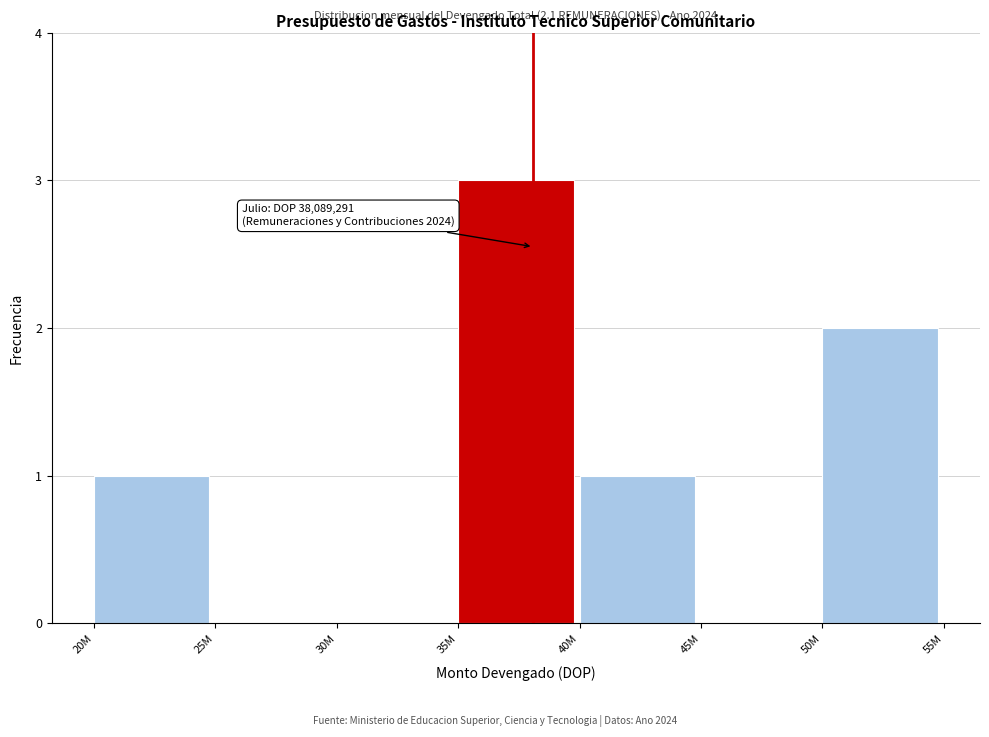

Reading right to left, transcribe all the data shown in this chart.

50M=2	45M=0	40M=1	35M=3	30M=0	25M=0	20M=1